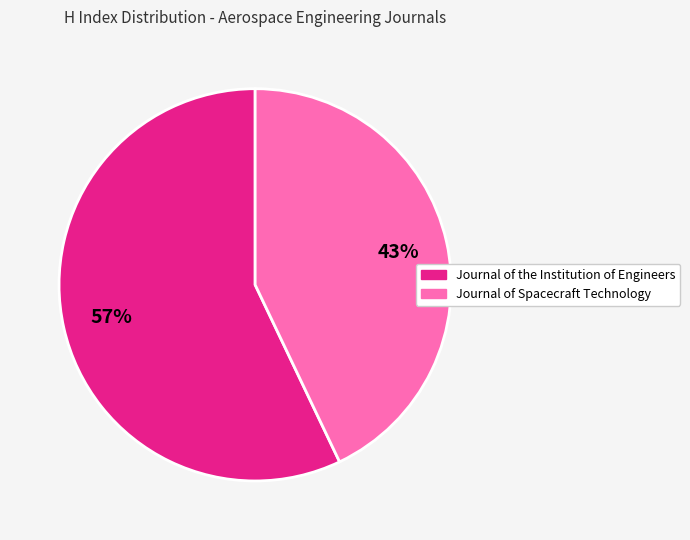

The Journal of the Institution of Engineers slice represents 43% of the pie. True or false?

False